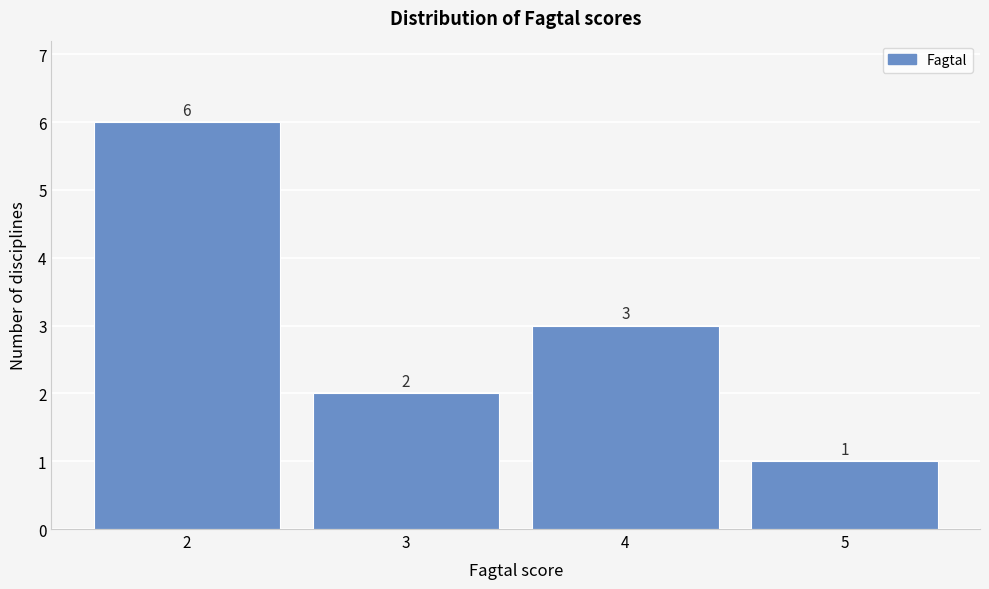

Reading left to right, transcribe this chart: for each bar, give the range it covers on the x-axis and its height.

1.5 to 2.5: 6
2.5 to 3.5: 2
3.5 to 4.5: 3
4.5 to 5.5: 1